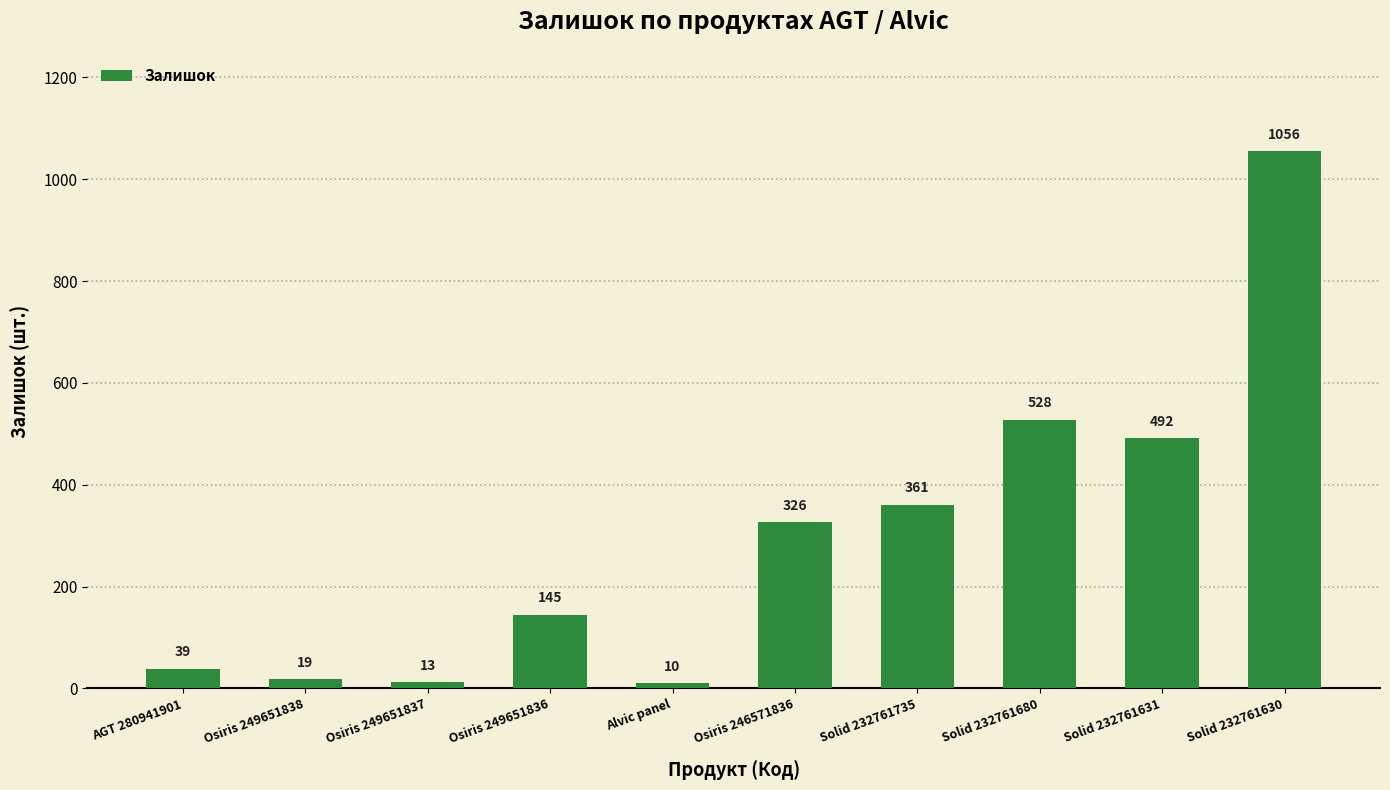

What is the difference between the maximum and minimum values?

1046